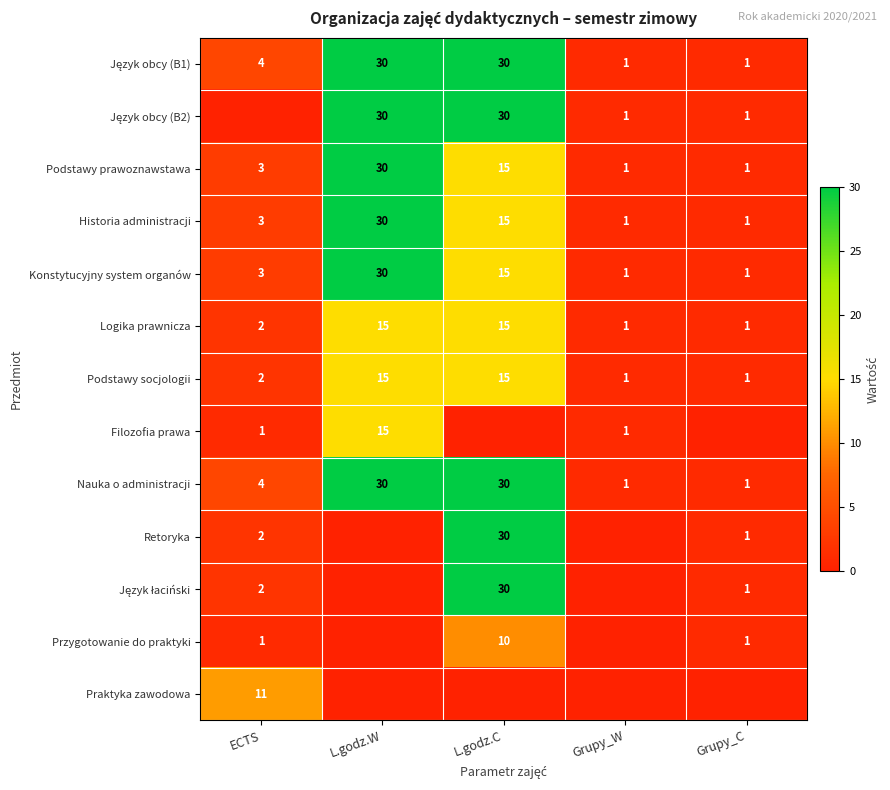

Is the value of Przygotowanie do praktyki at ECTS greater than the value of Nauka o administracji at ECTS?

No